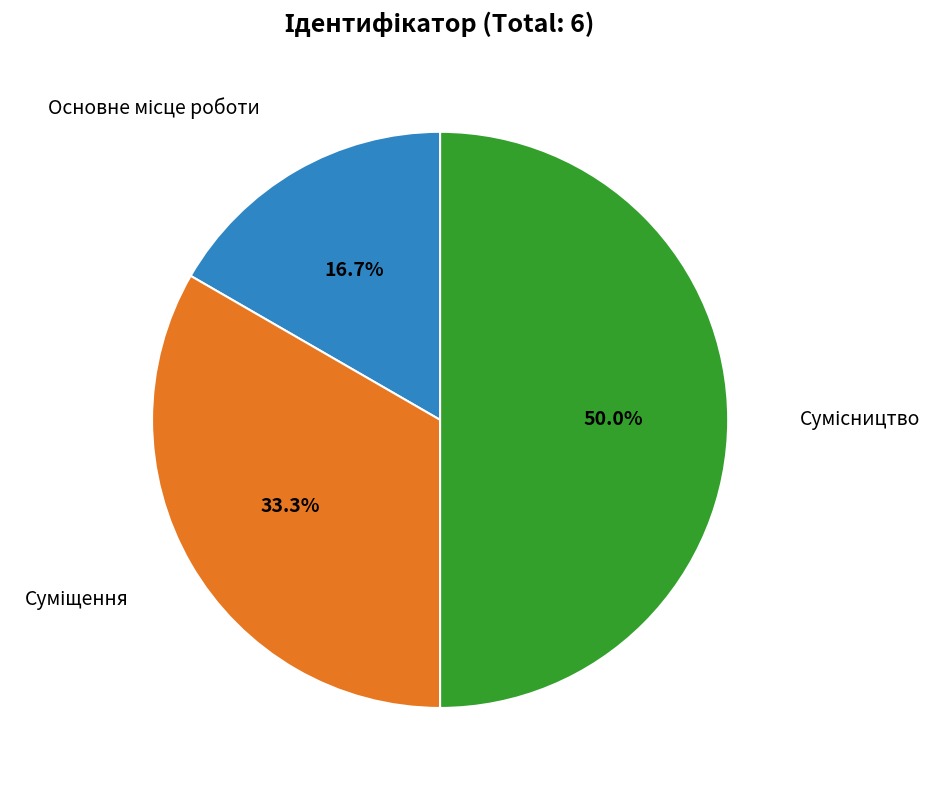

Count the number of slices in the pie.

3